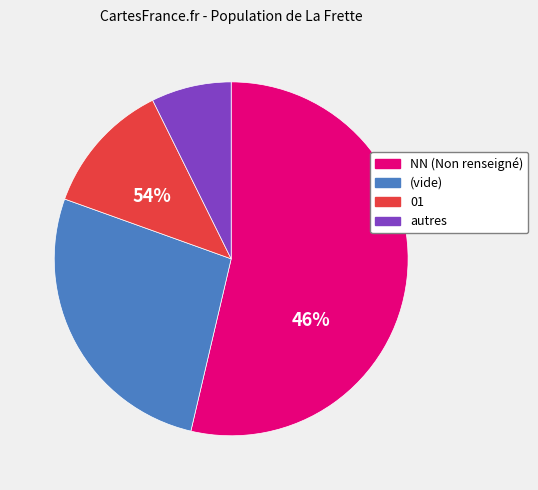

Which slice is the largest?

NN